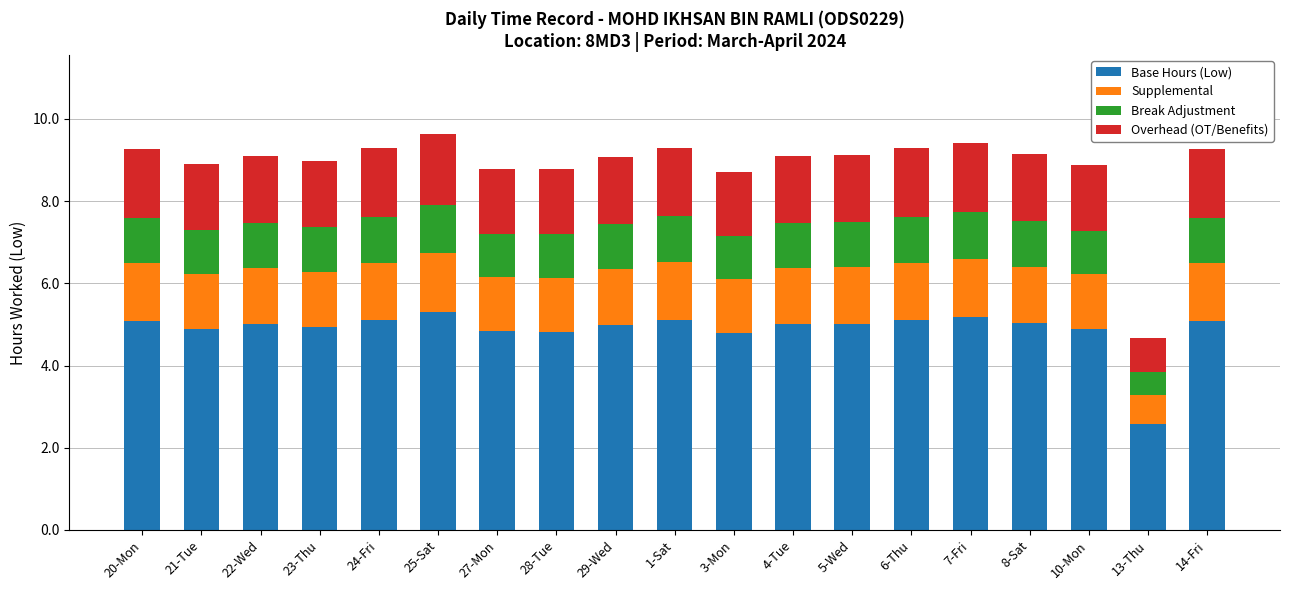

What is the difference between the maximum and minimum values in the Base Hours (Low) series?

2.7